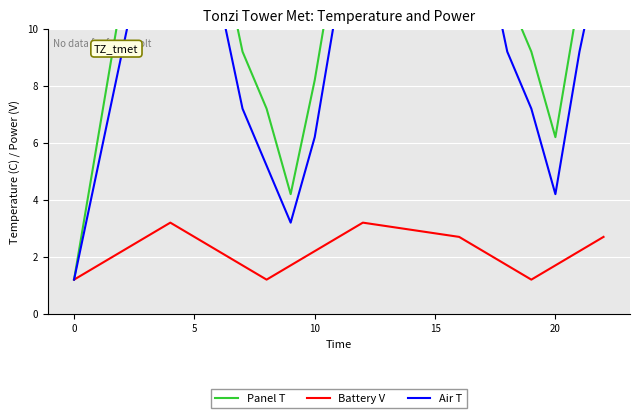

What is the sum of all Air T values?

194.0